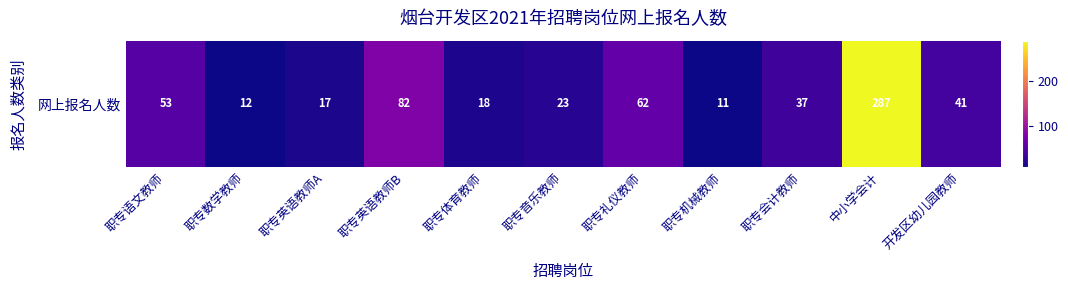

At which label is the value closest to 149?

职专英语教师B